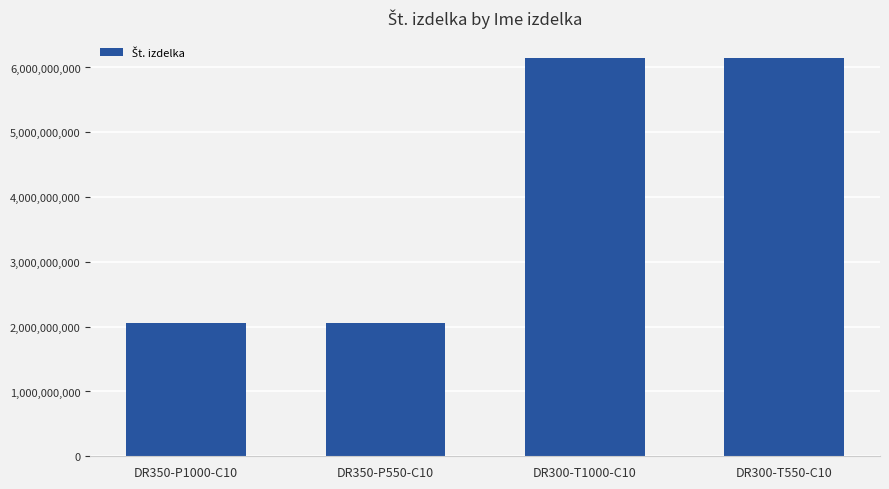

What is the difference between the maximum and minimum values?

4100288126